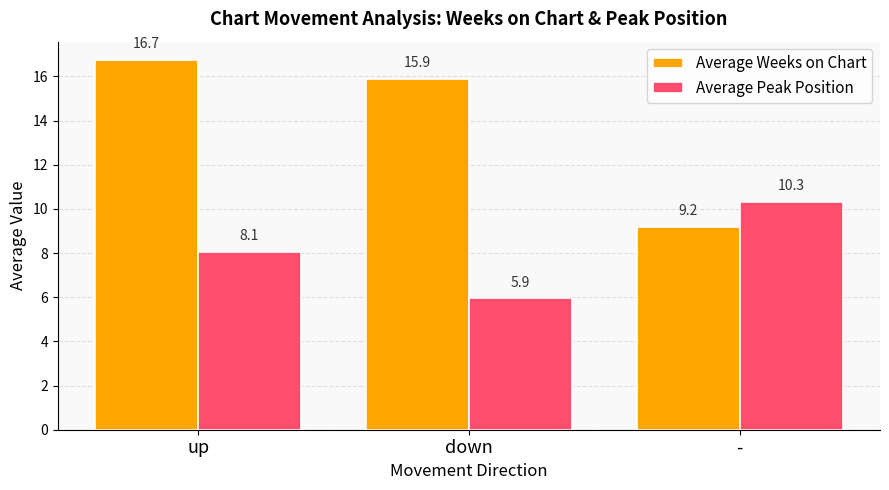

What is the sum of the Average Peak Position values at up and -?

18.4